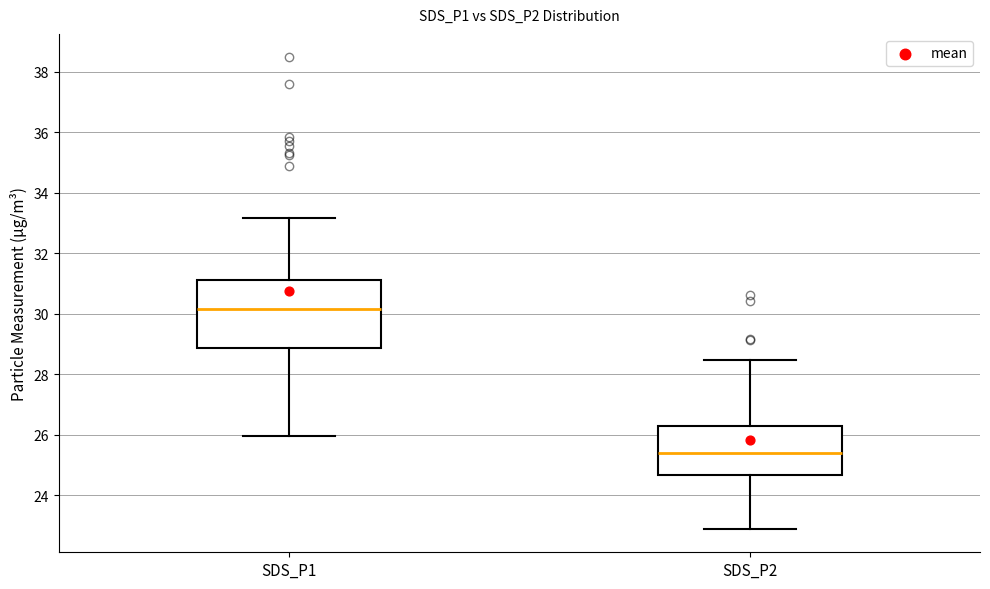

Which box is the tallest, from its lower edge to its upper edge?

SDS_P1